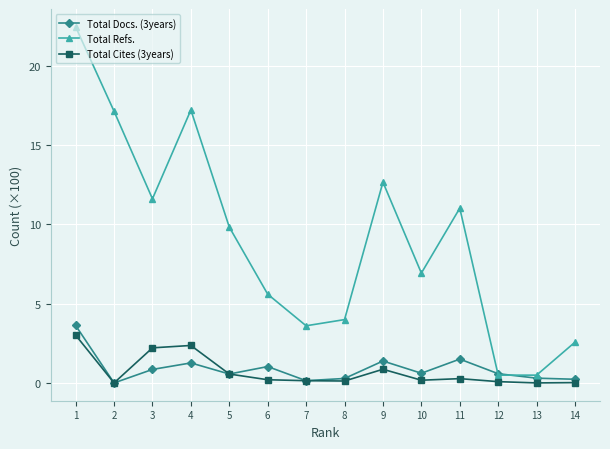

What is the sum of all Total Refs. values?

125.5